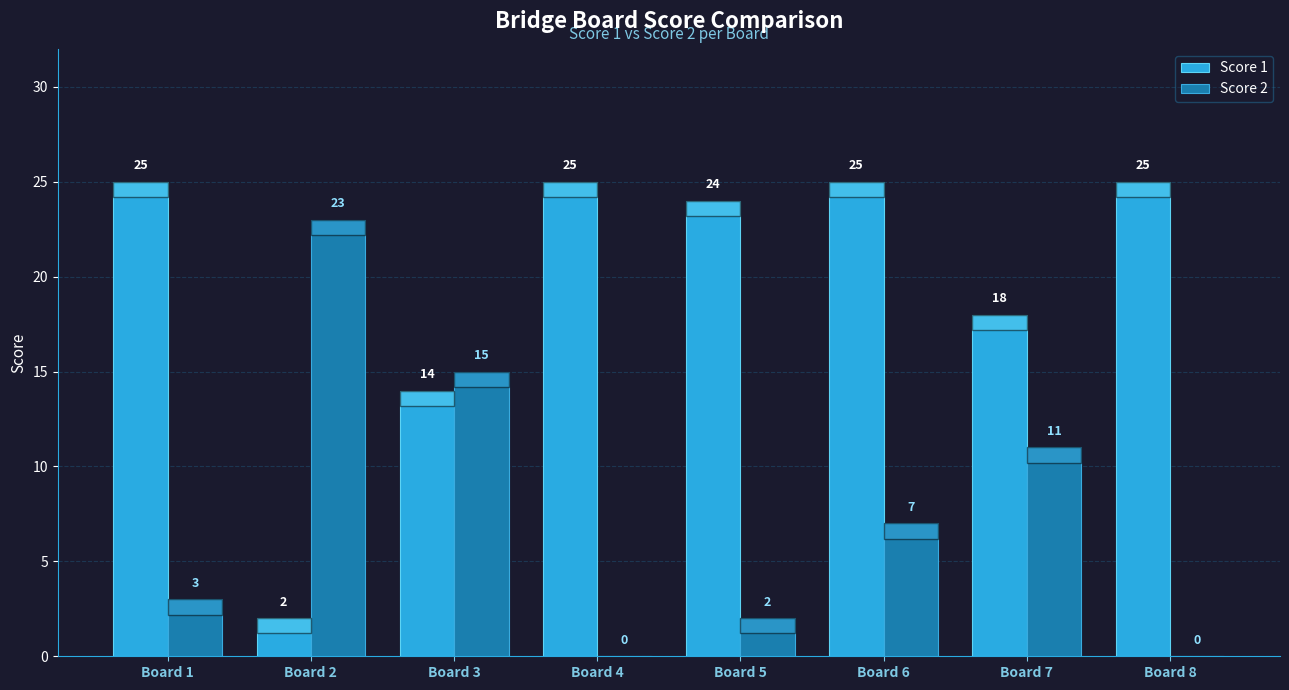

The Score 1 series shows 25 at Board 4. True or false?

True